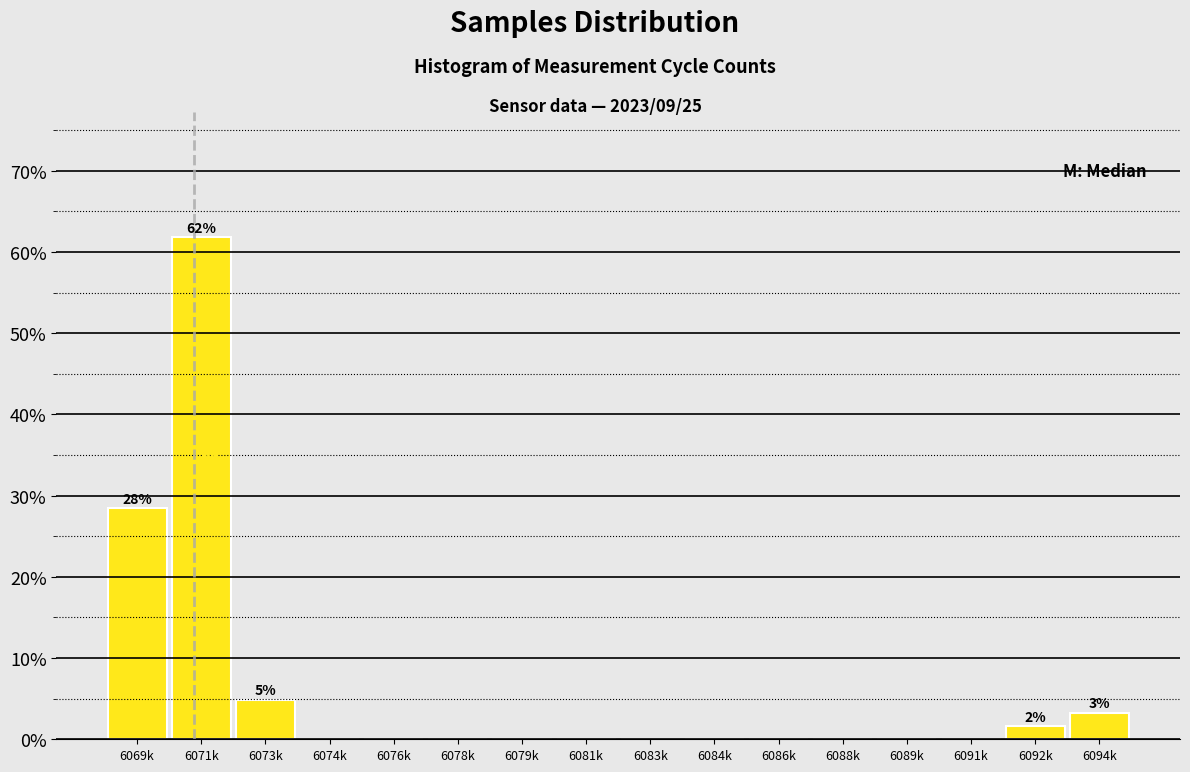

Reading left to right, transcribe all the data shown in this chart.

6069k=28.5	6071k=61.8	6073k=4.9	6074k=0.0	6076k=0.0	6078k=0.0	6079k=0.0	6081k=0.0	6083k=0.0	6084k=0.0	6086k=0.0	6088k=0.0	6089k=0.0	6091k=0.0	6092k=1.6	6094k=3.3